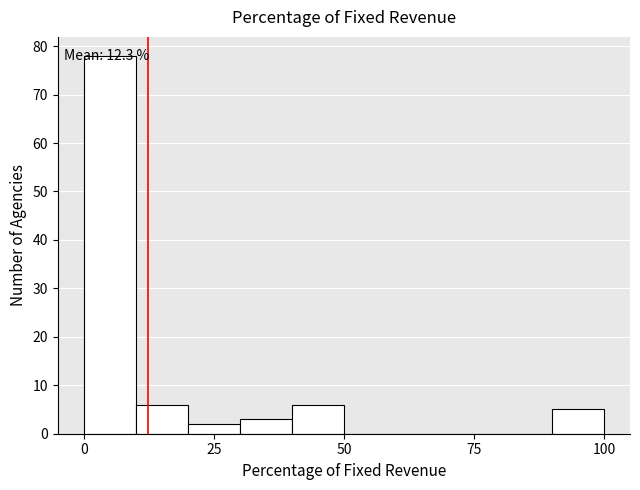

Read against the x-axis, roughly where is the centre of the tallest bar?

5